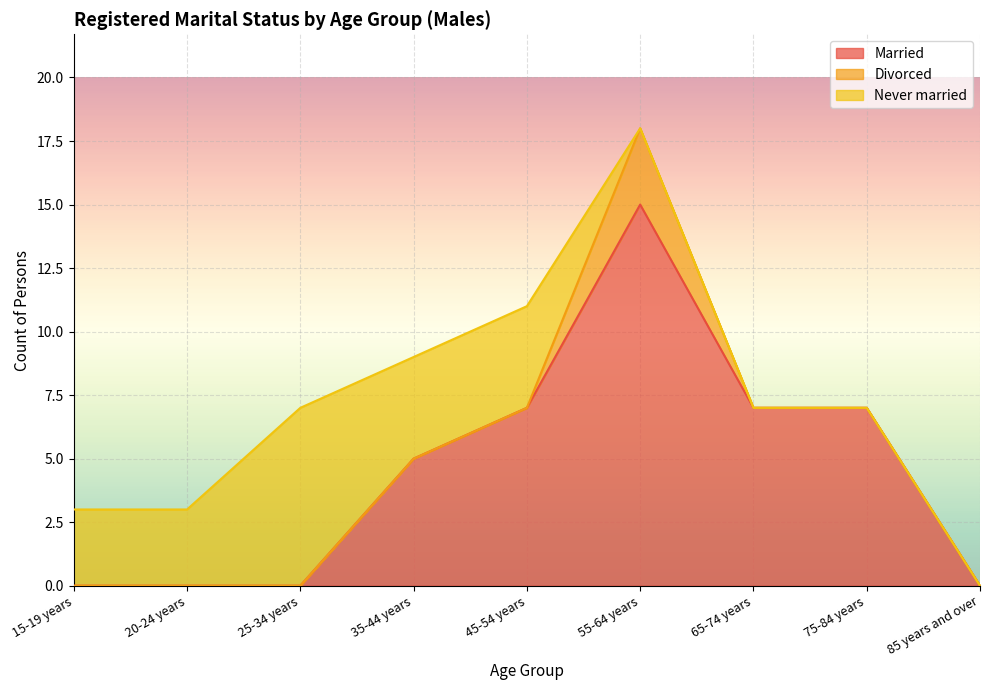

Which series ends up on top after the final intersection of Divorced and Never married?

Divorced